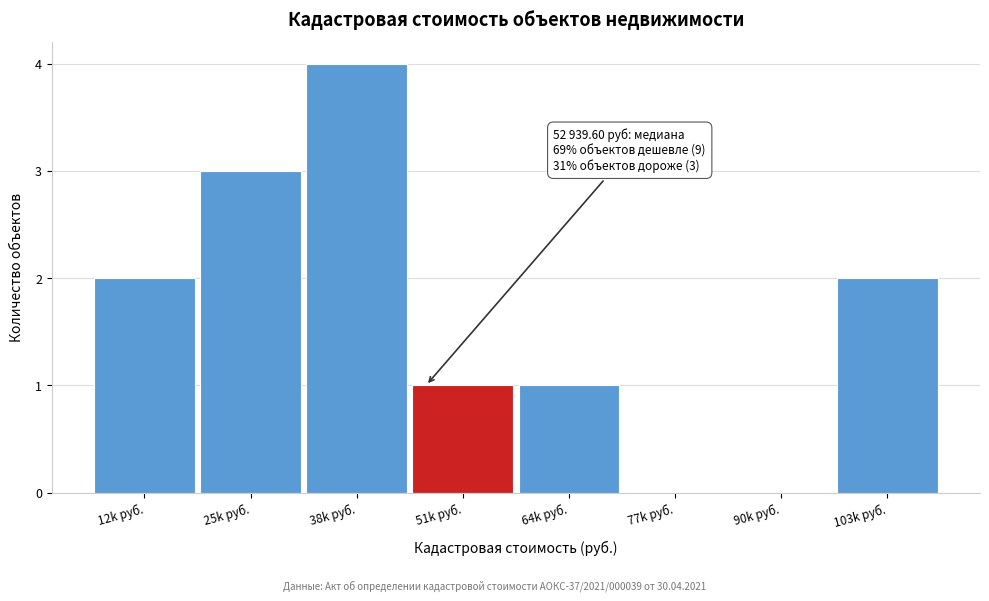

Reading right to left, list all the values displayed in this chart.

103k руб.=2	90k руб.=0	77k руб.=0	64k руб.=1	51k руб.=1	38k руб.=4	25k руб.=3	12k руб.=2